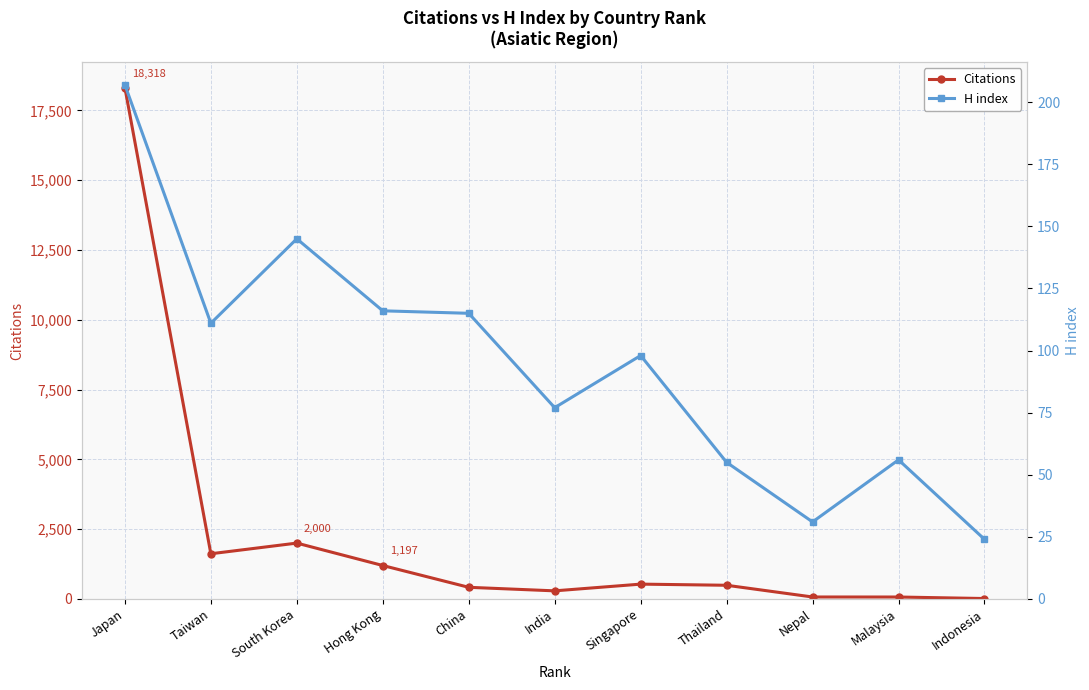

At which label does H index first exceed 98?

Japan